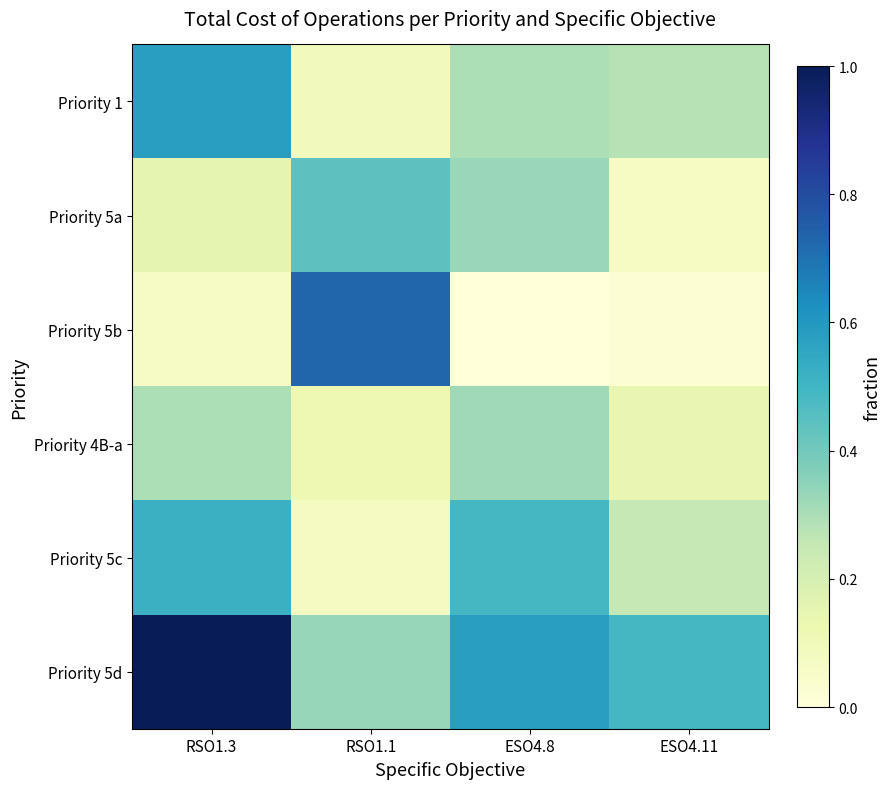

What is the total value across all series at ESO4.8?

2.0